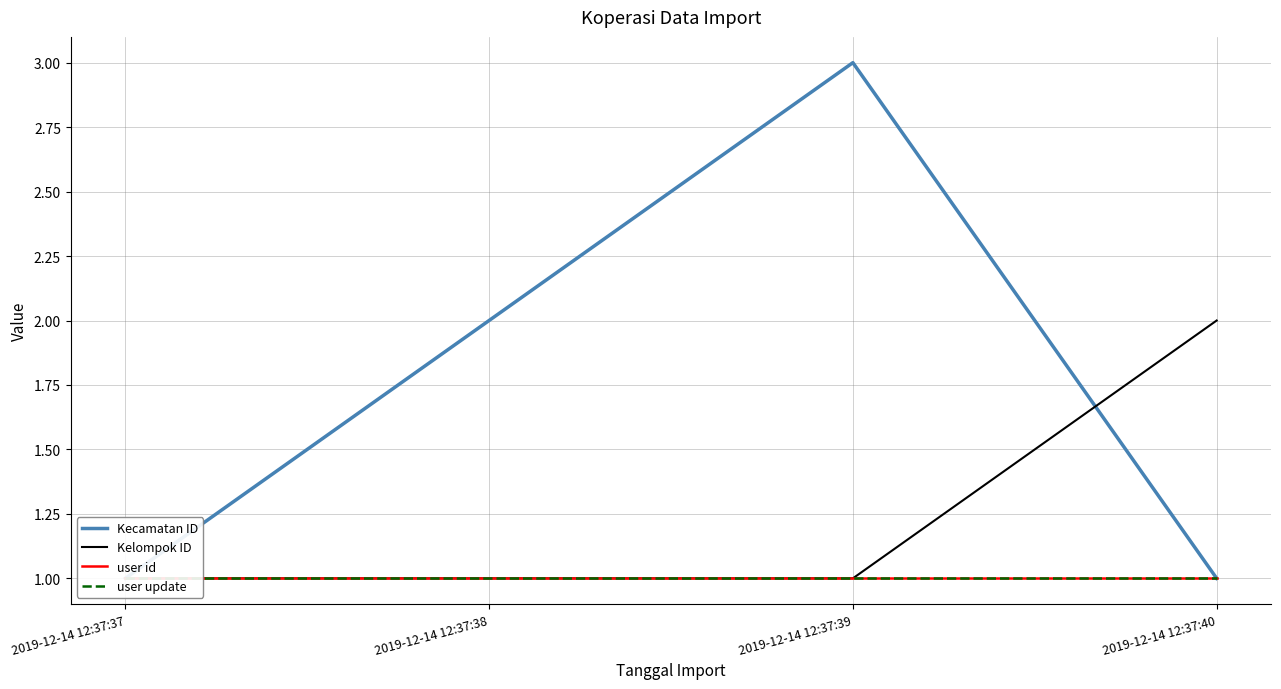

What is the maximum value for Kecamatan ID?

3